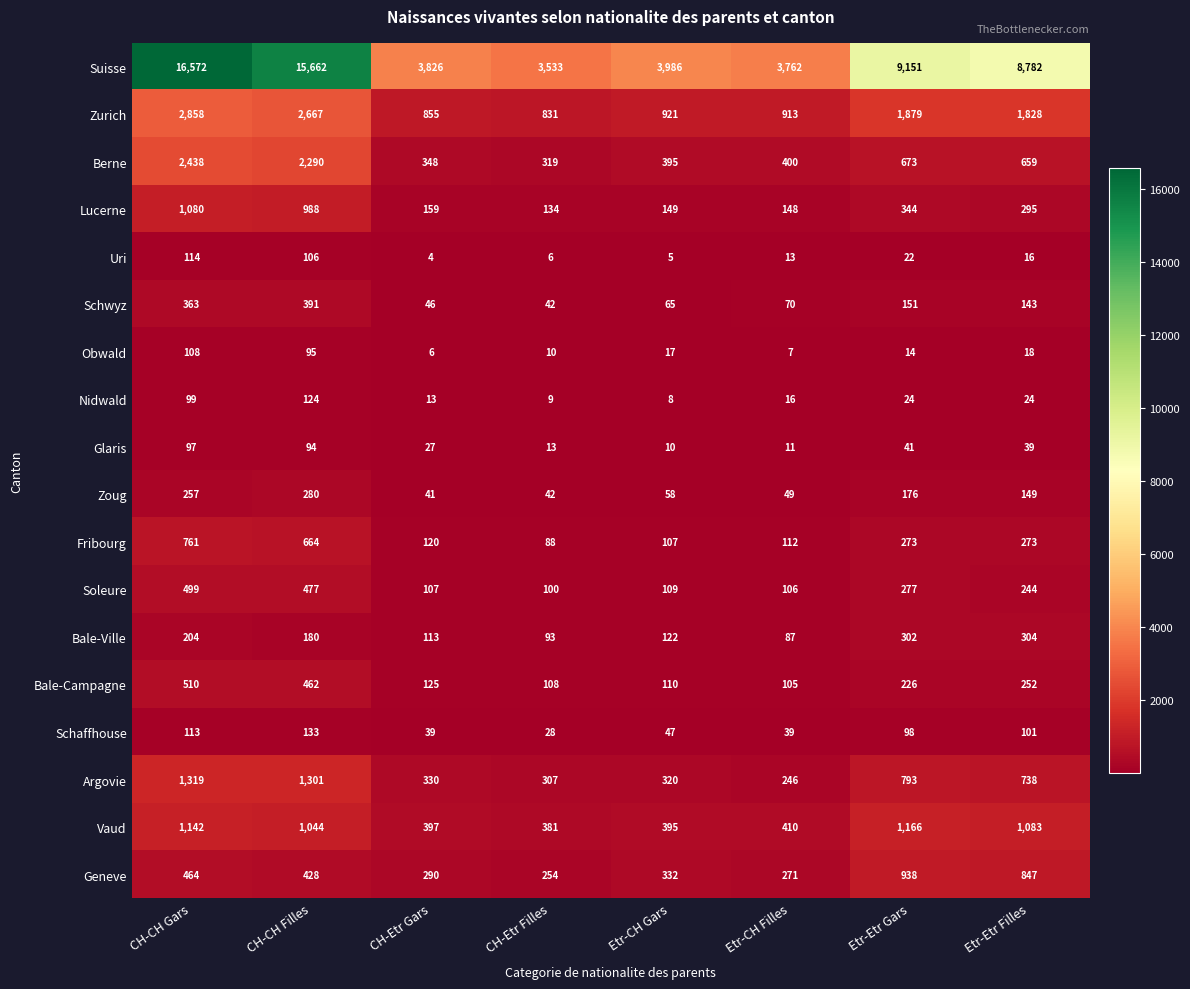

Count the number of data series in this chart.

18